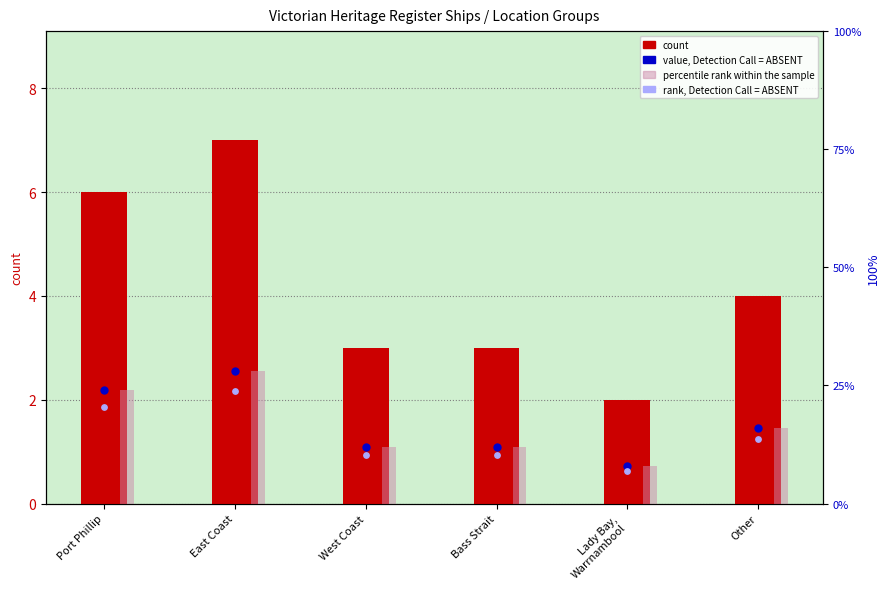

Which series has the largest total across all categories?

percentile rank within the sample